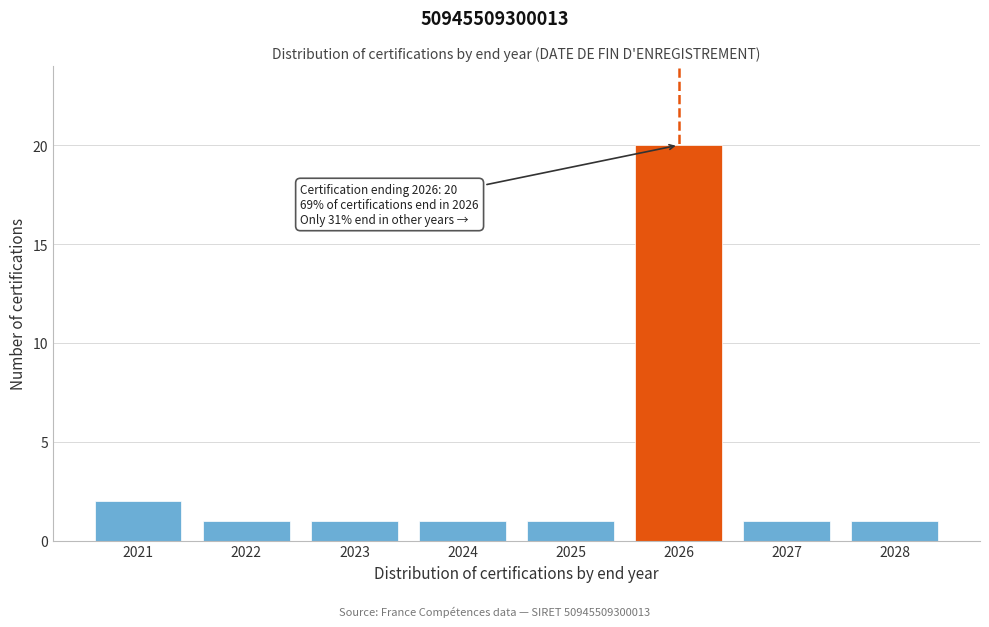

Reading left to right, list all the values displayed in this chart.

2	1	1	1	1	20	1	1